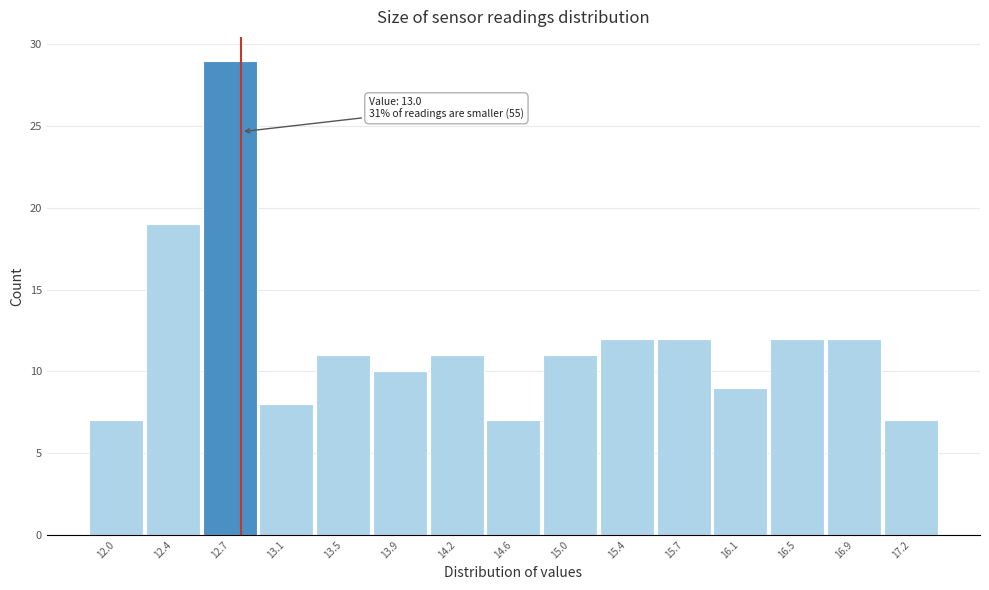

Reading left to right, transcribe all the data shown in this chart.

7	19	29	8	11	10	11	7	11	12	12	9	12	12	7